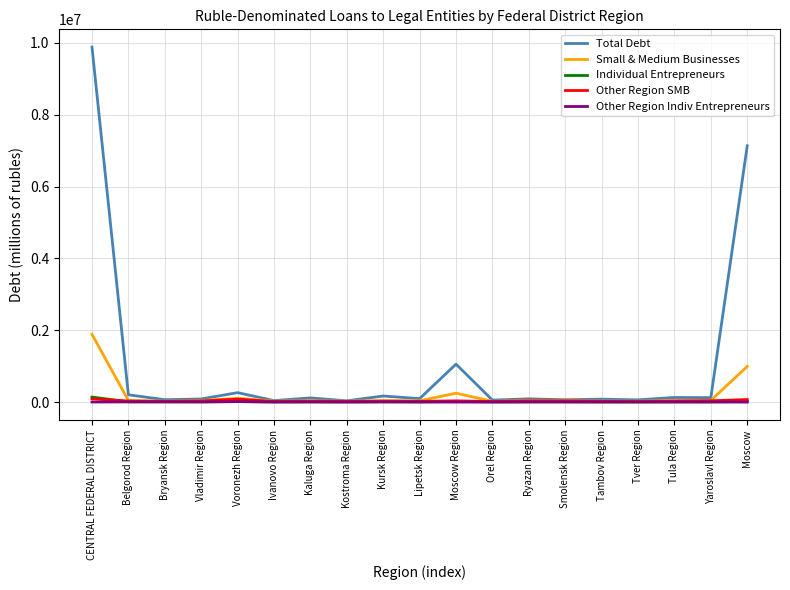

At which category does the chart reach its peak across all series?

CENTRAL FEDERAL DISTRICT